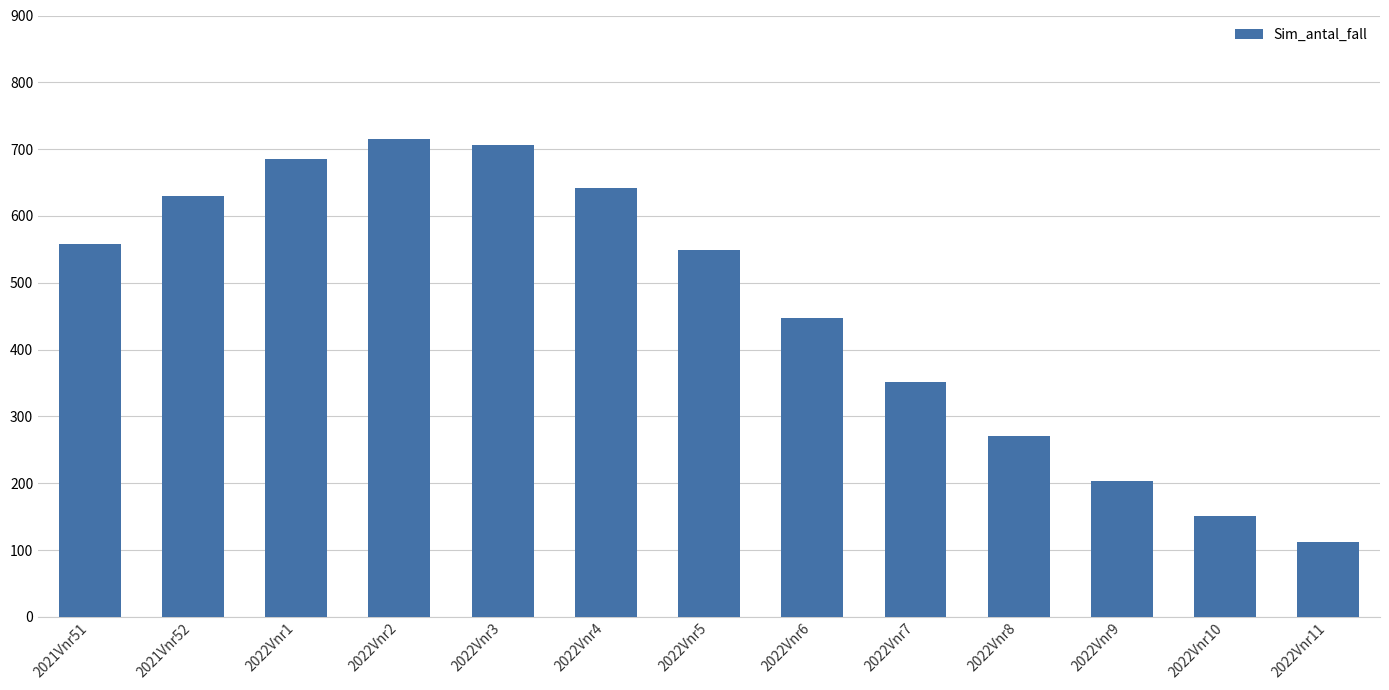

The value at 2022Vnr9 is 203.7. True or false?

True